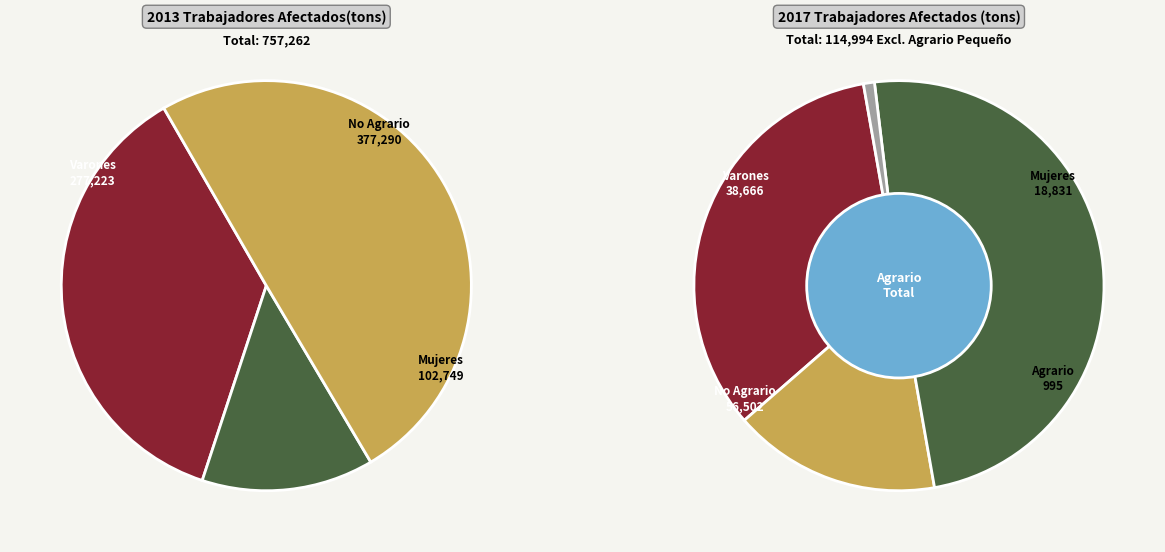

What is the spread (max minus min) of values at Mujeres?

83918